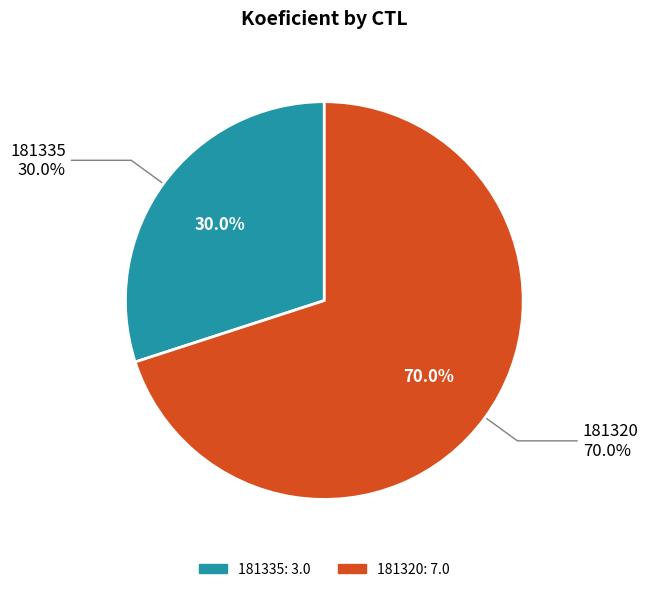

Is 181320 the majority of the pie?

Yes